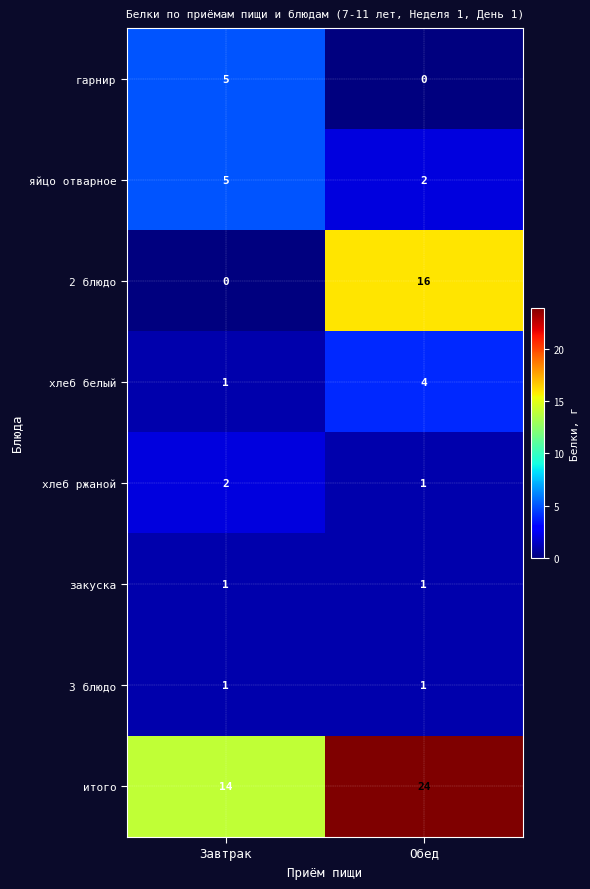

Which series has the largest total across all categories?

итого